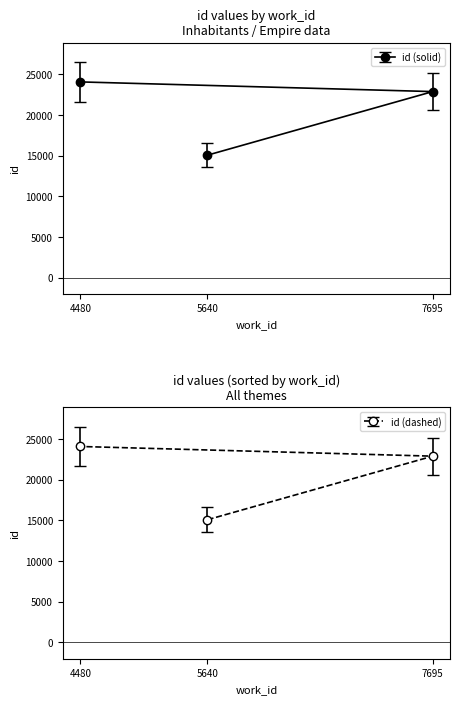

True or false: the data shows 15076 at 5640.

True